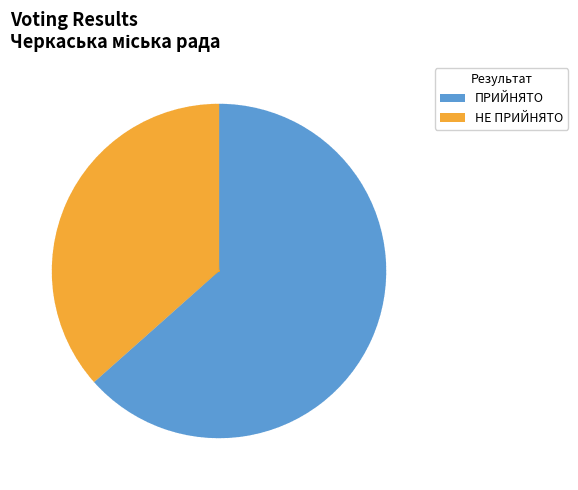

The НЕ ПРИЙНЯТО slice represents 45% of the pie. True or false?

False